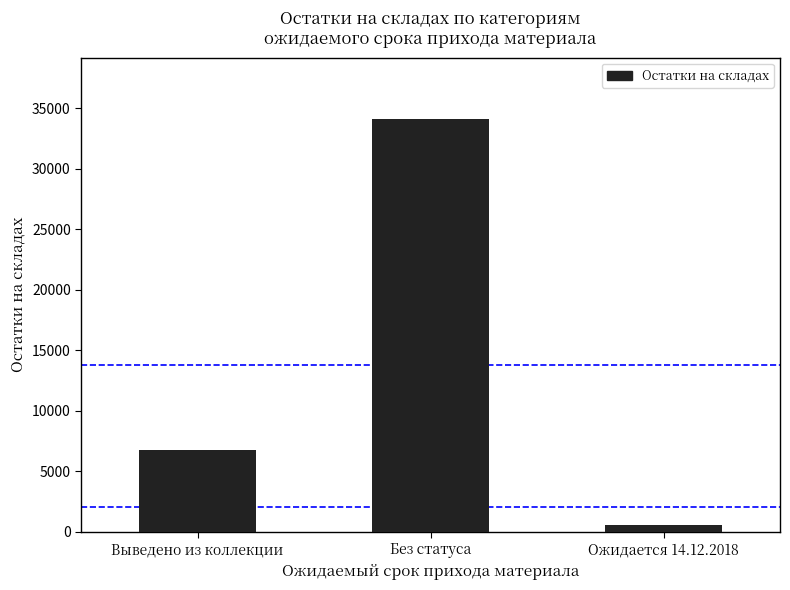

Reading right to left, list all the values displayed in this chart.

521	34095	6770